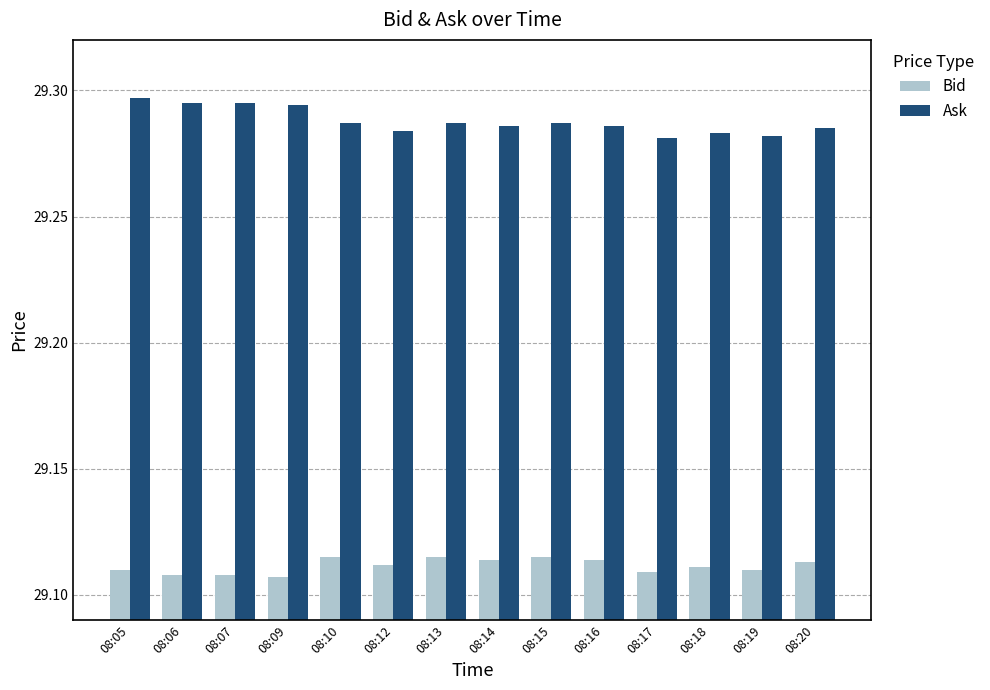

What is the total value across all series at 08:17?

58.4